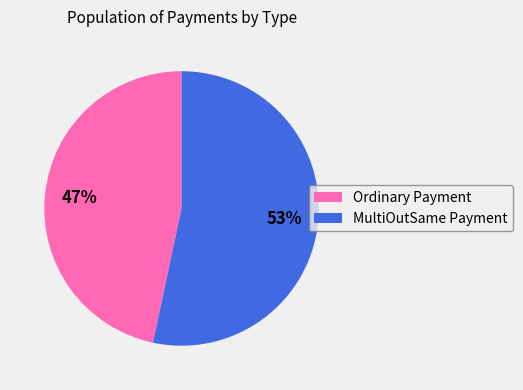

Which has a higher value, MultiOutSame Payment or Ordinary Payment?

MultiOutSame Payment